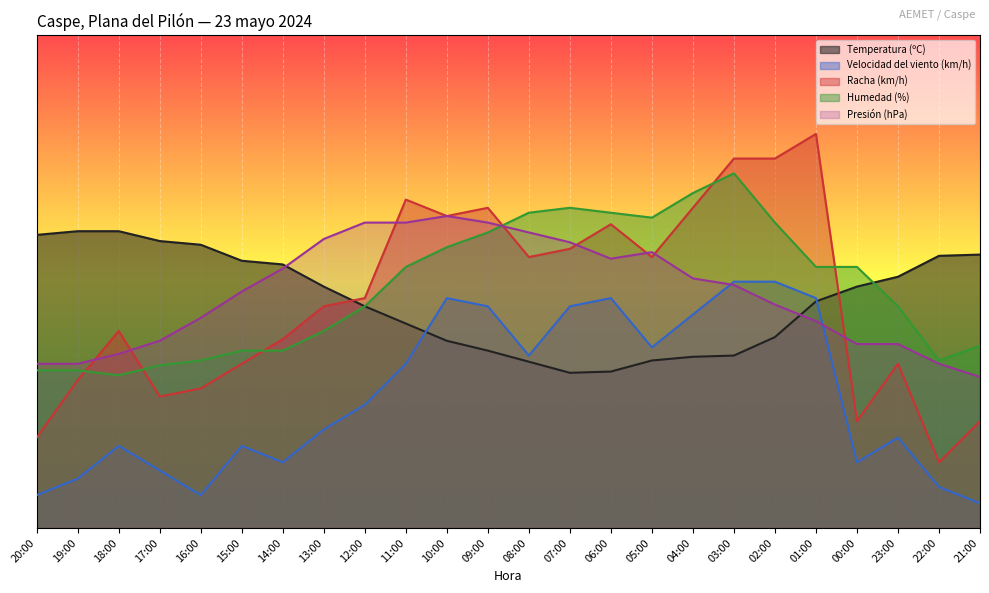

What is the total value across all series at 11:00?

2565.0